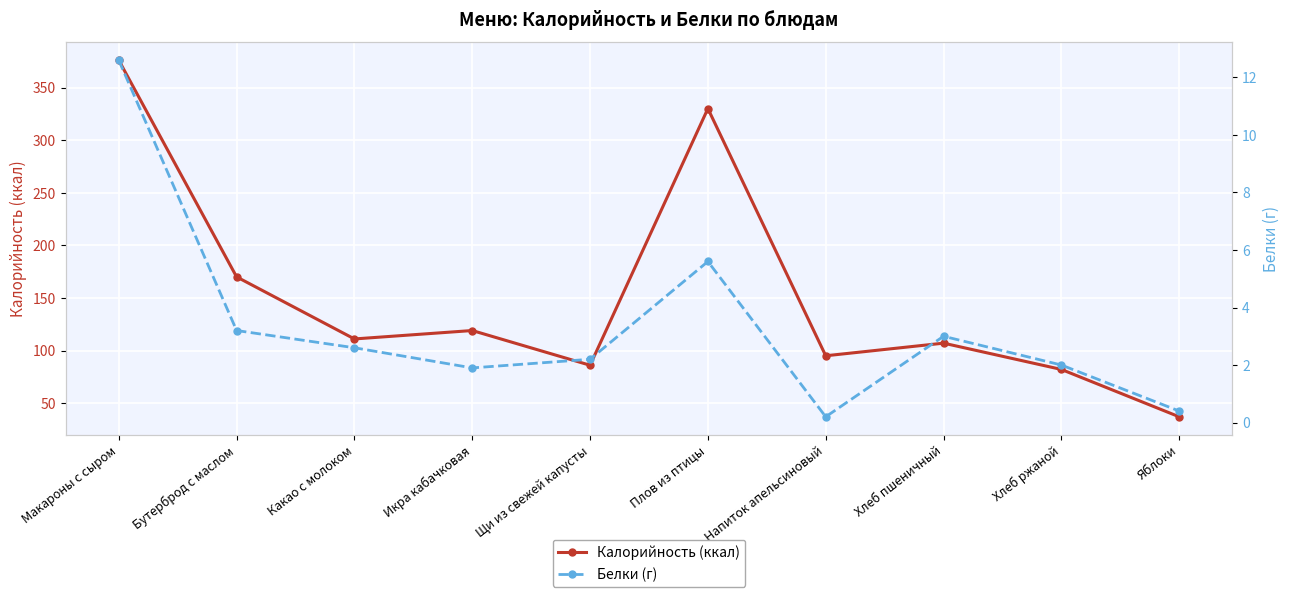

Which has a higher value, Какао с молоком or Икра кабачковая?

Икра кабачковая